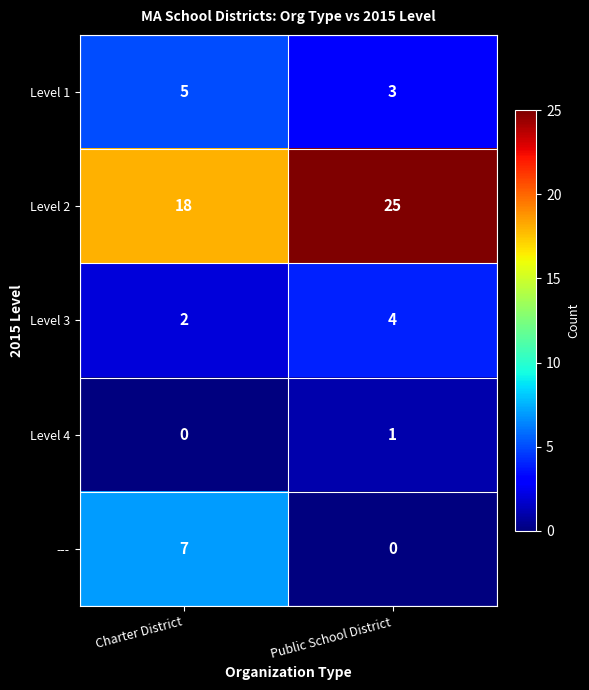

Reading left to right, extract all data points from this chart.

Level 1: 5	3
Level 2: 18	25
Level 3: 2	4
Level 4: 0	1
---: 7	0